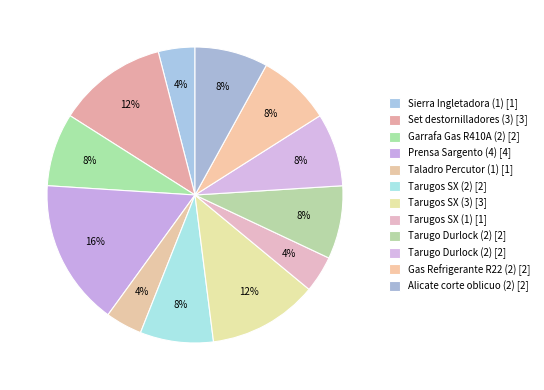

Count the number of slices in the pie.

12